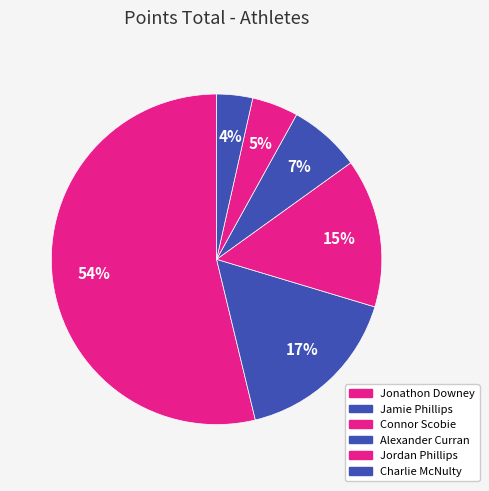

What percentage do Jordan Phillips and Charlie McNulty together represent?

8.0%